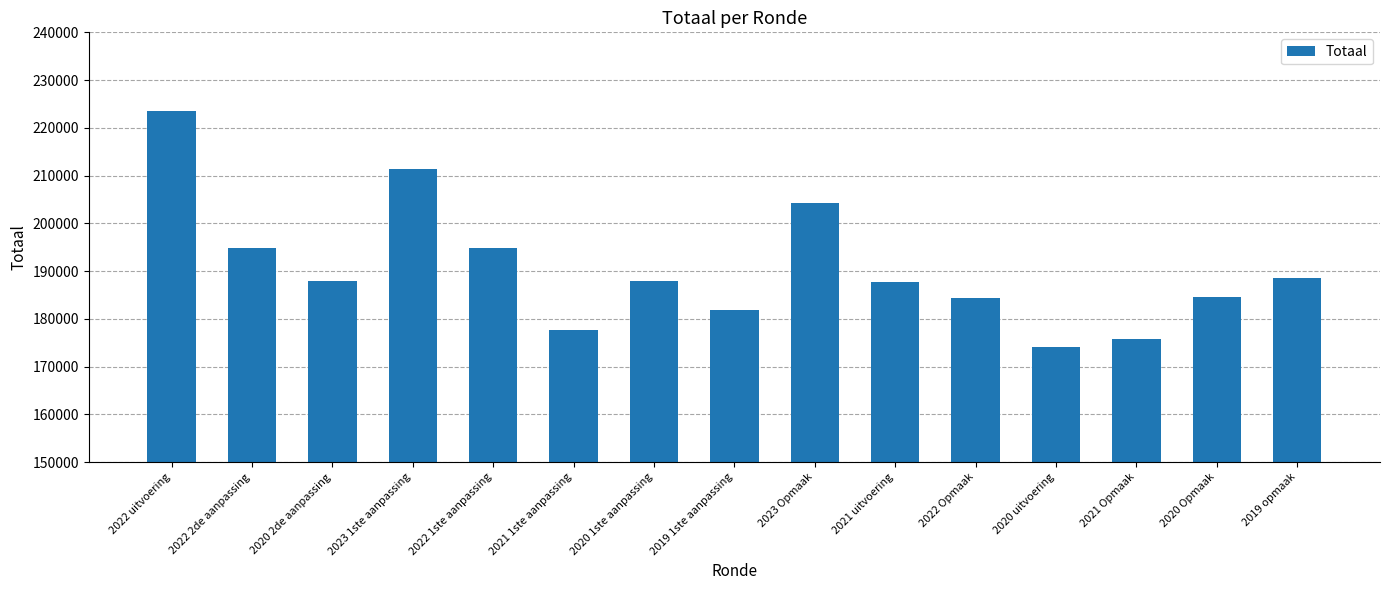

Does the chart contain stacked bars?

No